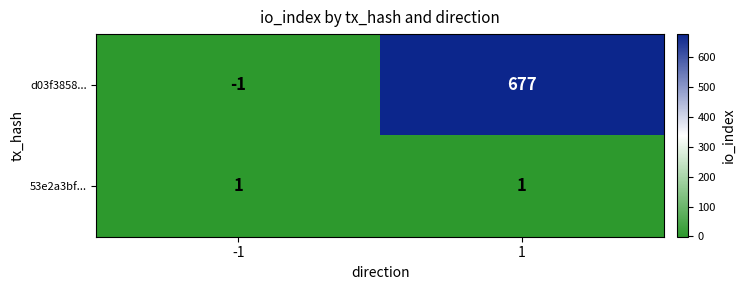

Reading left to right, extract all data points from this chart.

d03f3858...: -1	677
53e2a3bf...: 1	1